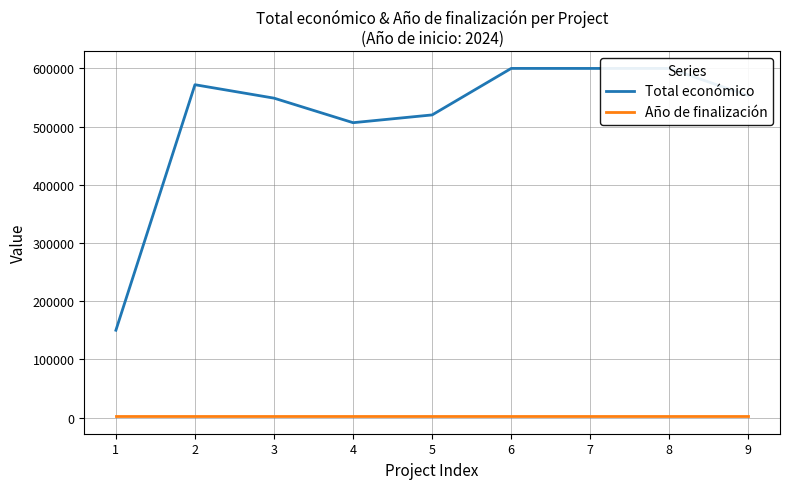

Is this an area chart (filled region under the line)?

No